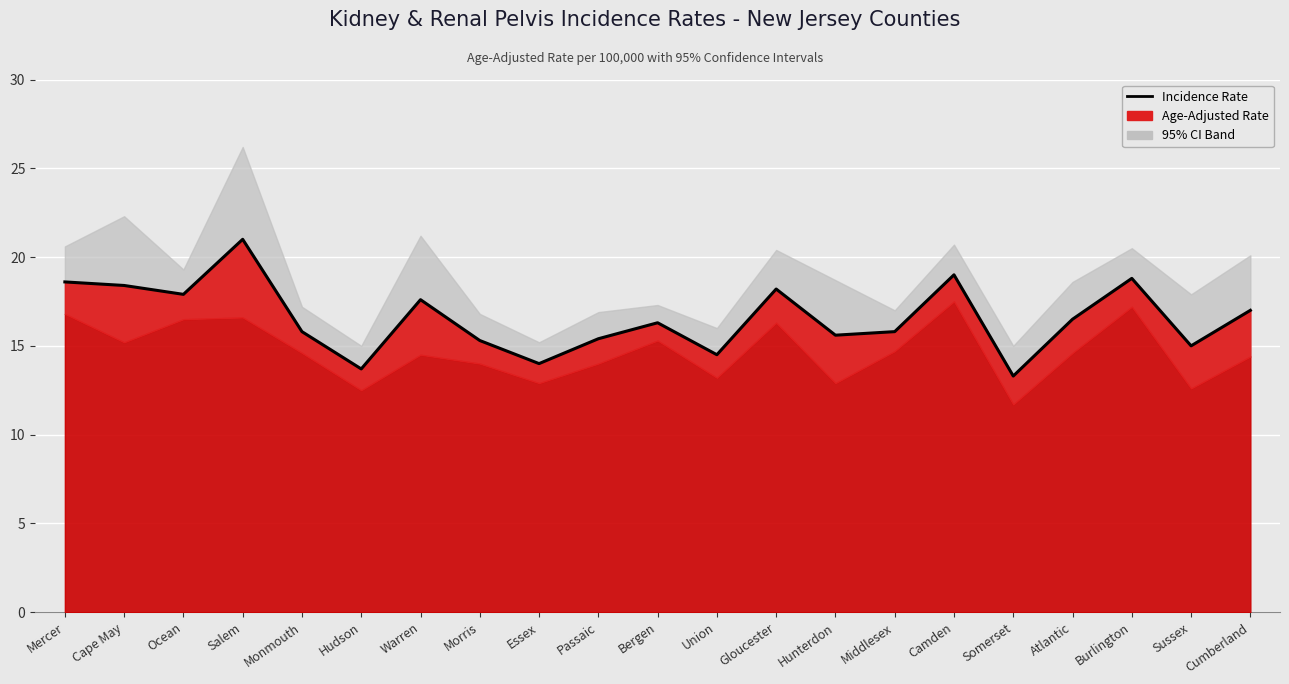

What is the ratio of the value at Essex to the value at Warren?

0.8